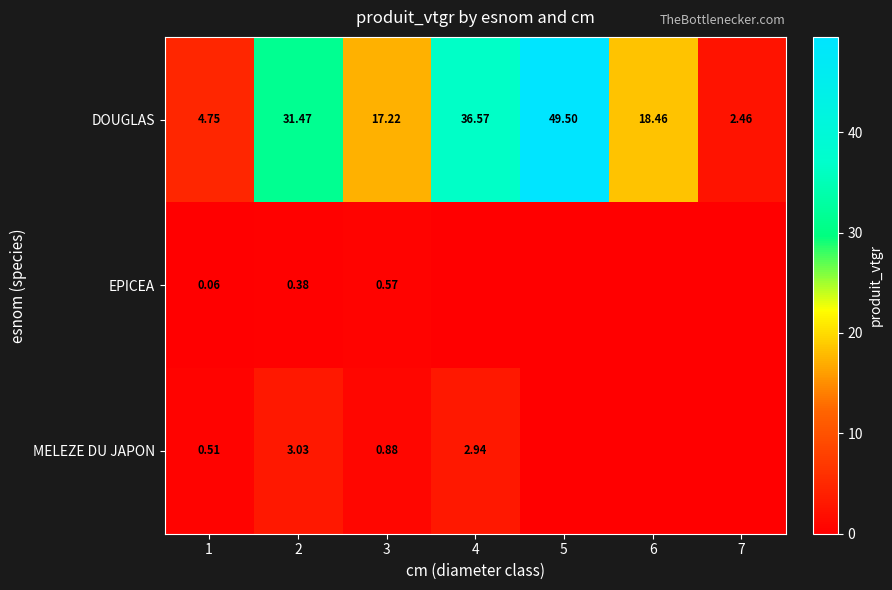

How many data points in DOUGLAS are above 18?

4